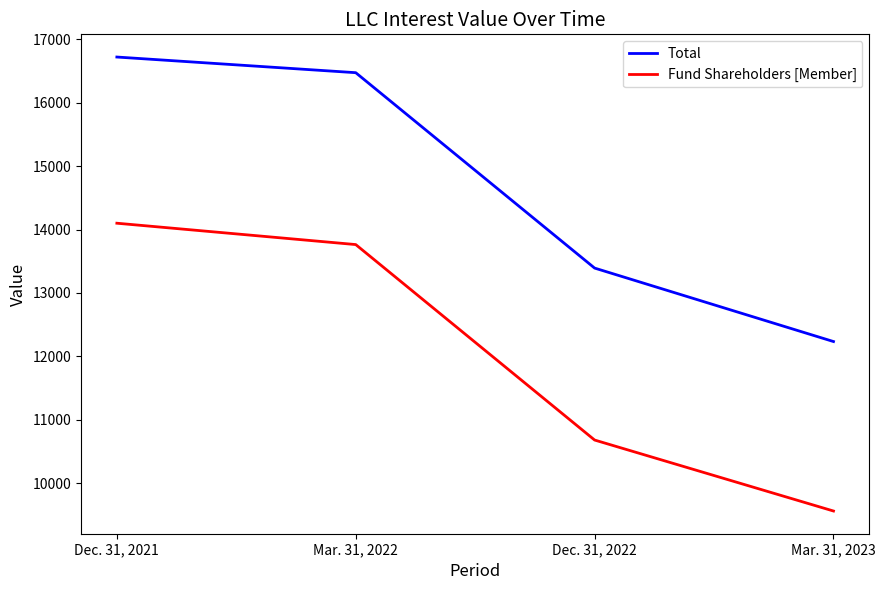

True or false: Total has a value of 26910 at Mar. 31, 2022.

False